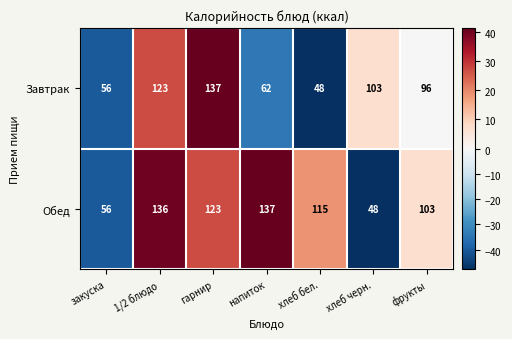

What is the difference between the Обед values at напиток and закуска?

81